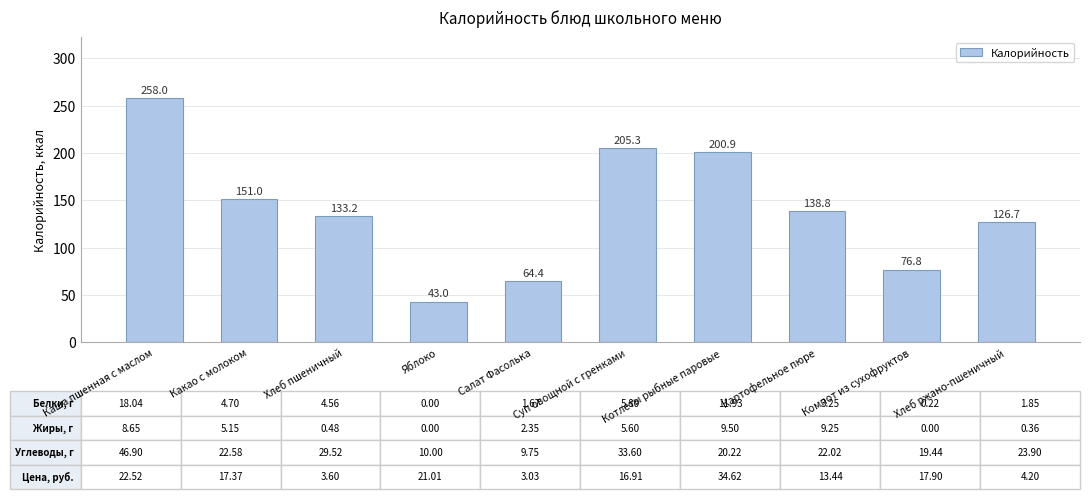

What is the greatest value displayed?

258.0